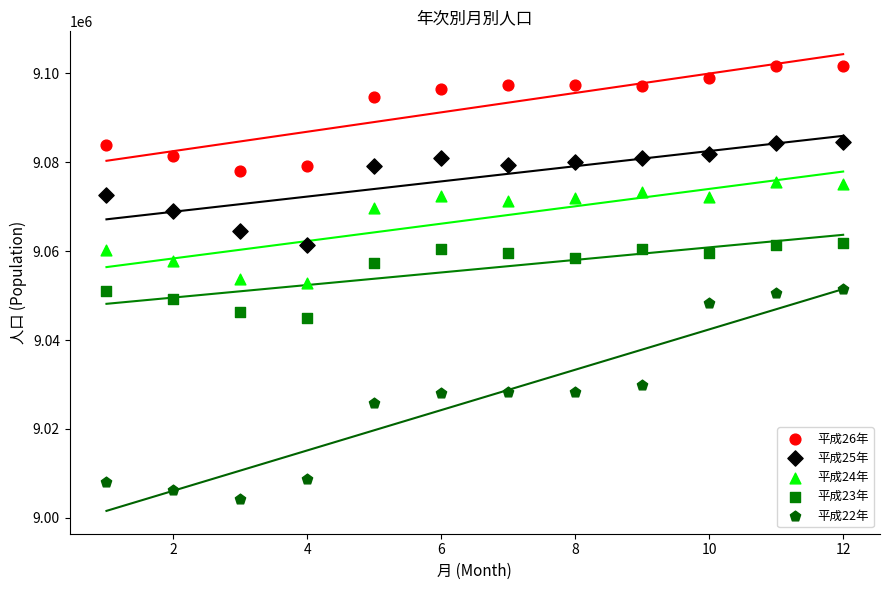

Across all data points, what is the range of Y values (max minus min)?

97319